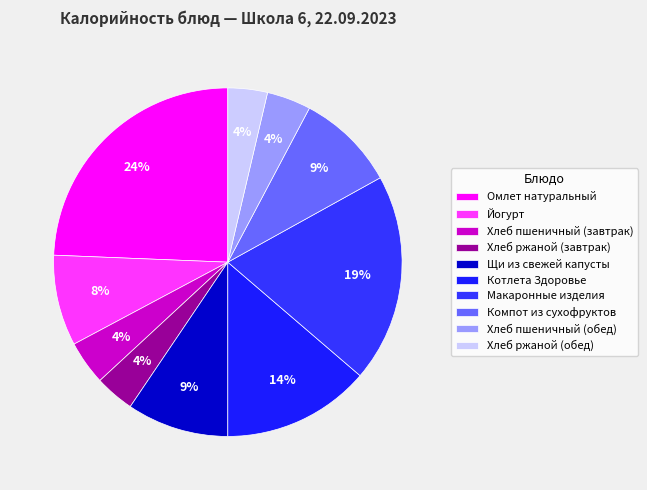

How many segments does this pie chart have?

10